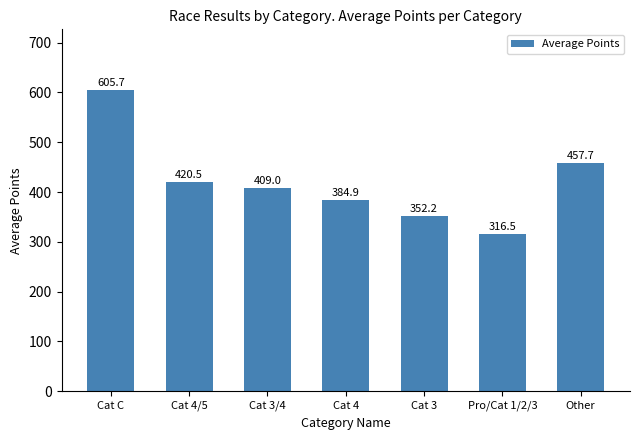

True or false: the data shows 950.9 at Cat C.

False